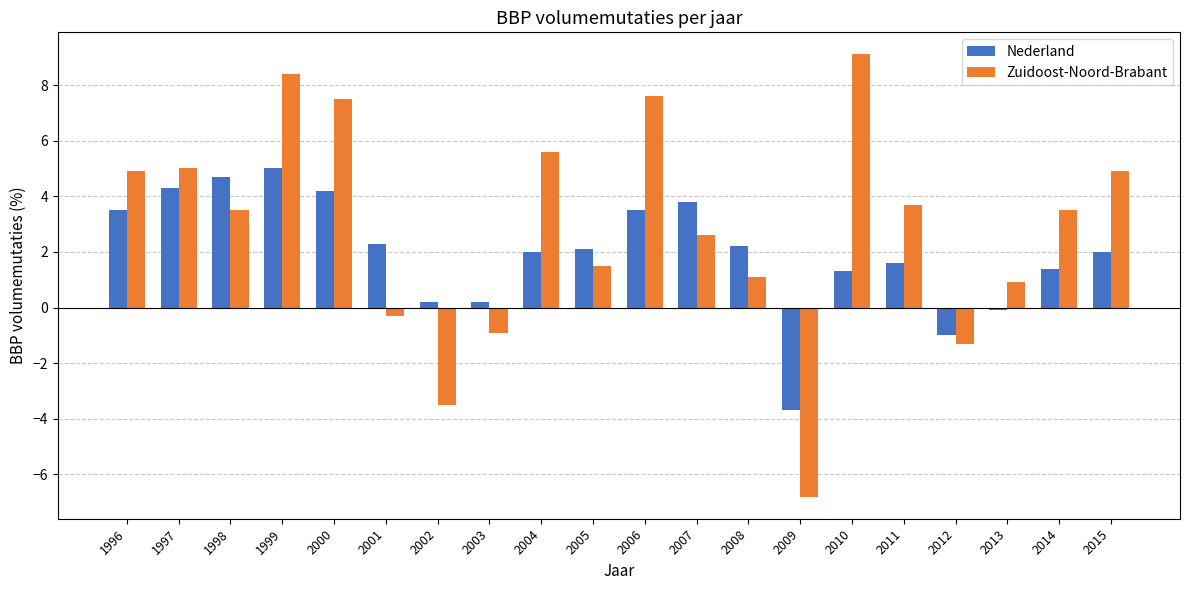

How many groups of bars are there?

20